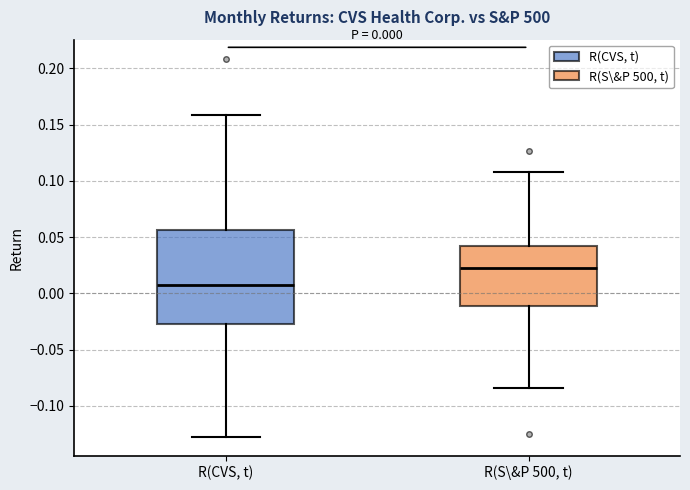

Which box's median line is the lowest?

R(CVS, t)